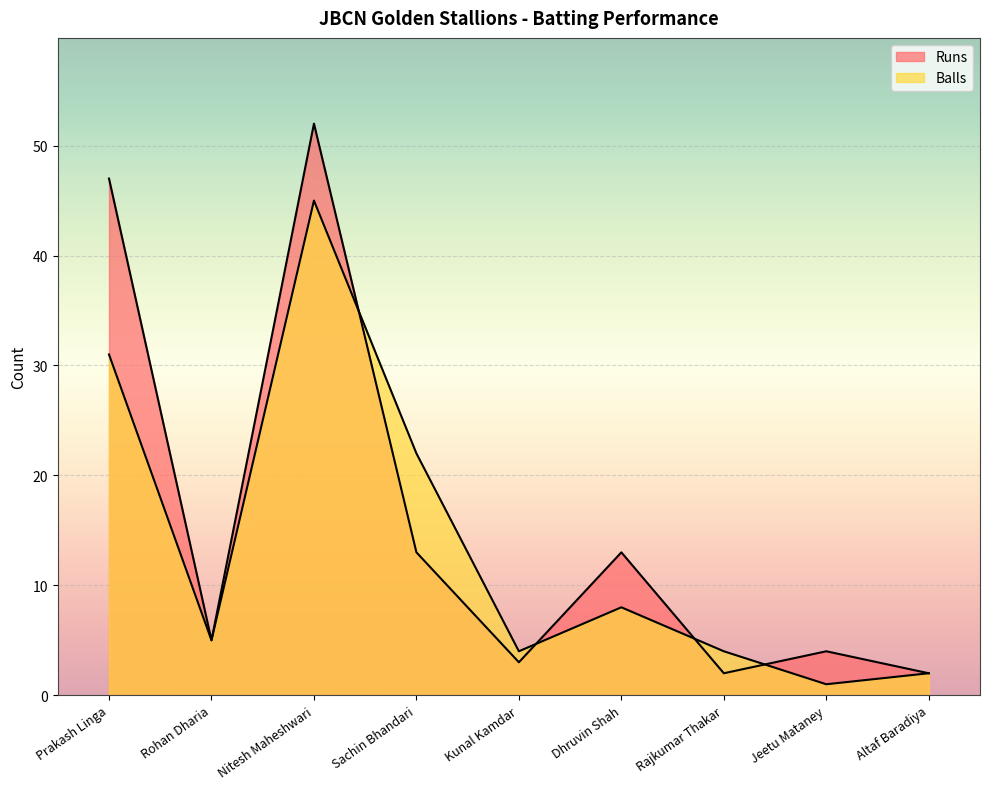

What is the spread (max minus min) of values at Kunal Kamdar?

1